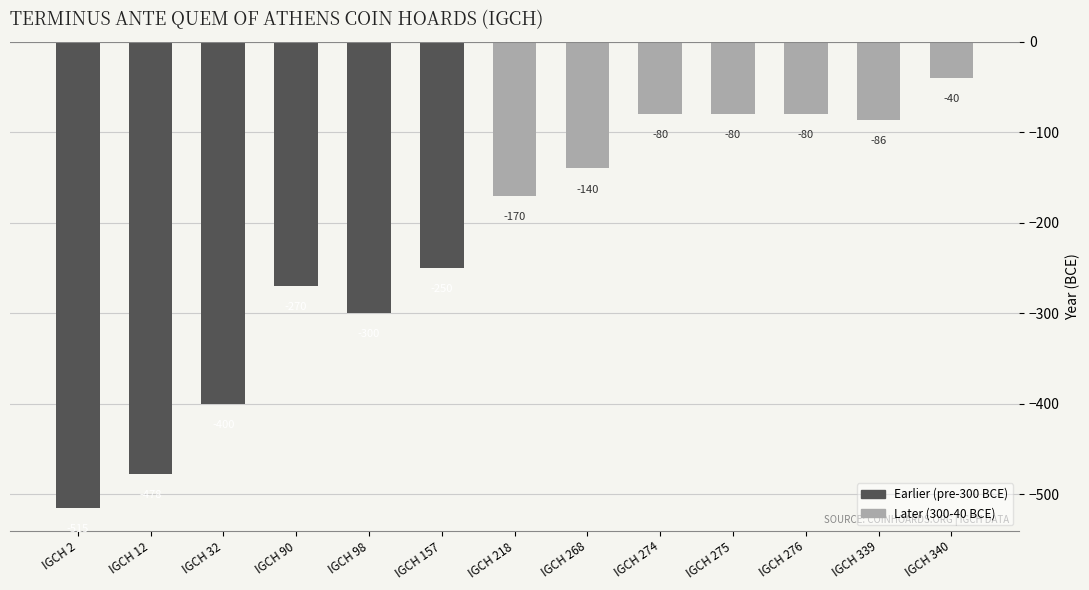

Is it true that the value at IGCH 90 is -270?

True